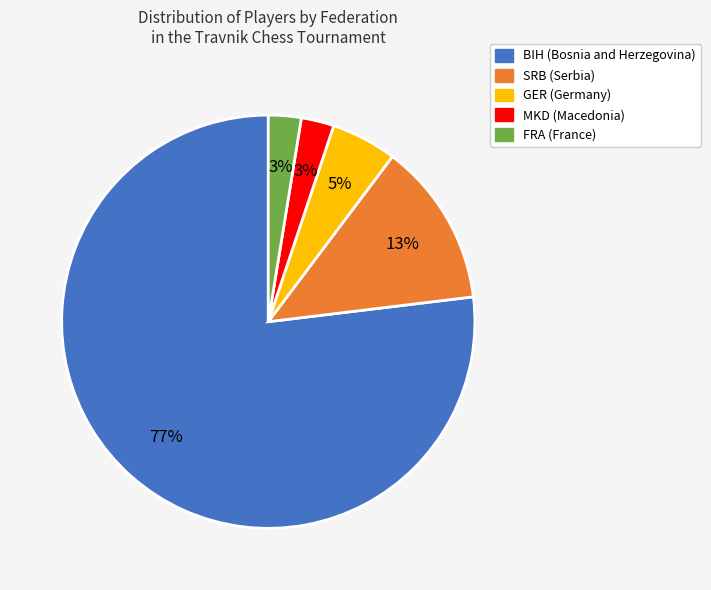

To the nearest percent, what percentage of the pie is MKD?

3%